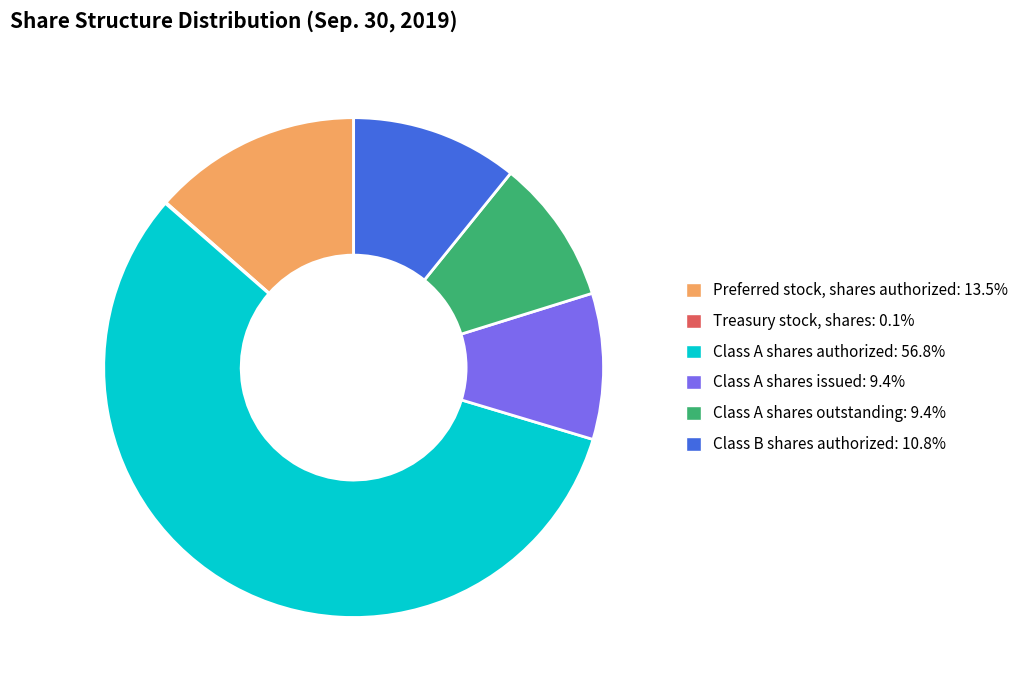

Is it true that Class A shares outstanding is 9% of the pie?

True